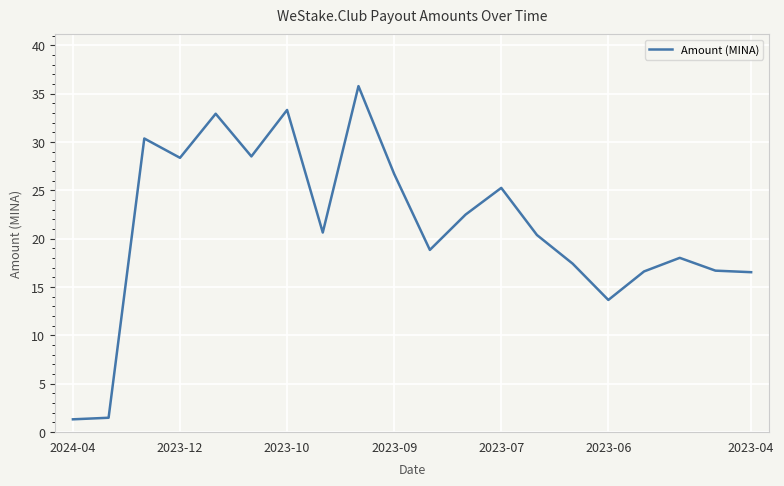

What is the difference between the maximum and minimum values?

34.5